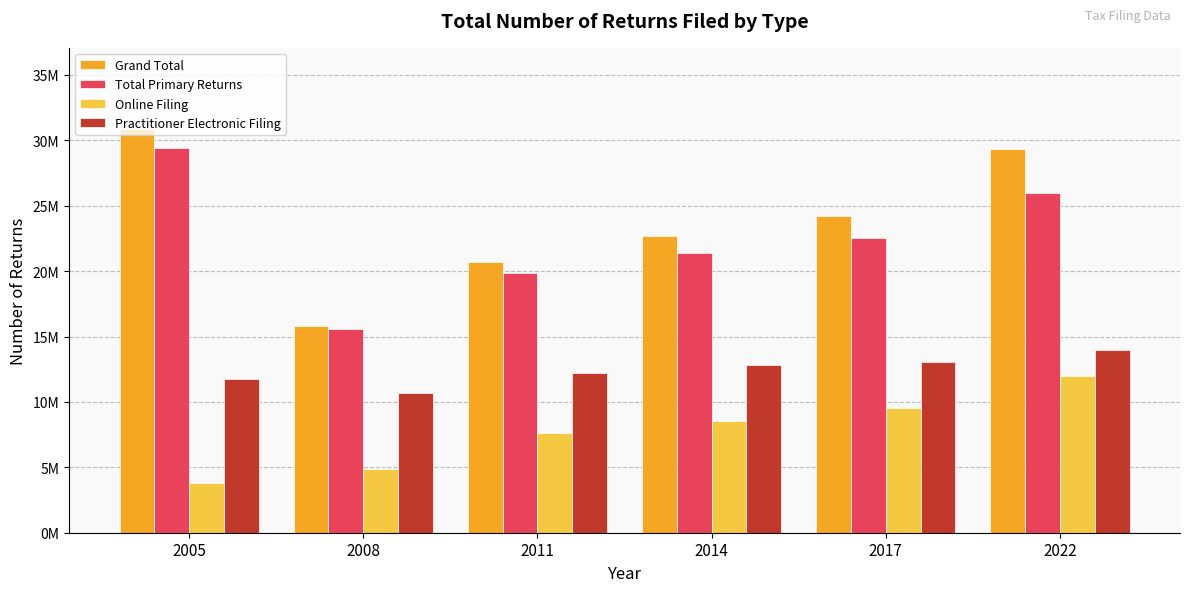

Rank the categories by Grand Total value from highest to lowest.

2005, 2022, 2017, 2014, 2011, 2008